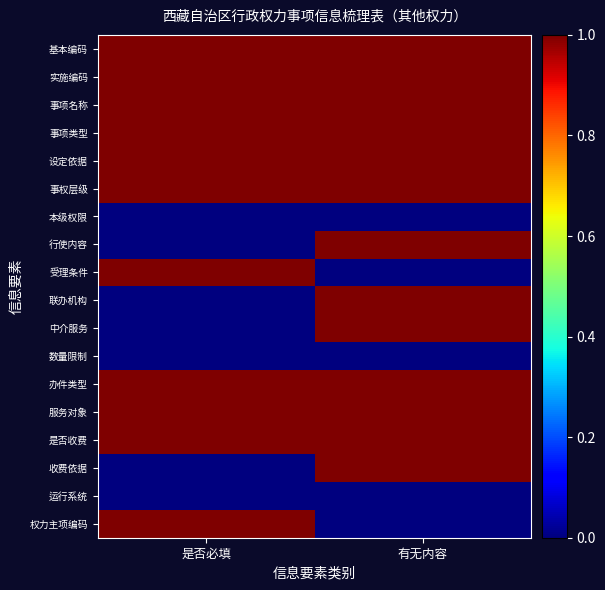

Reading left to right, extract all data points from this chart.

基本编码: 是否必填=1	有无内容=1
实施编码: 是否必填=1	有无内容=1
事项名称: 是否必填=1	有无内容=1
事项类型: 是否必填=1	有无内容=1
设定依据: 是否必填=1	有无内容=1
事权层级: 是否必填=1	有无内容=1
本级权限: 是否必填=0	有无内容=0
行使内容: 是否必填=0	有无内容=1
受理条件: 是否必填=1	有无内容=0
联办机构: 是否必填=0	有无内容=1
中介服务: 是否必填=0	有无内容=1
数量限制: 是否必填=0	有无内容=0
办件类型: 是否必填=1	有无内容=1
服务对象: 是否必填=1	有无内容=1
是否收费: 是否必填=1	有无内容=1
收费依据: 是否必填=0	有无内容=1
运行系统: 是否必填=0	有无内容=0
权力主项编码: 是否必填=1	有无内容=0